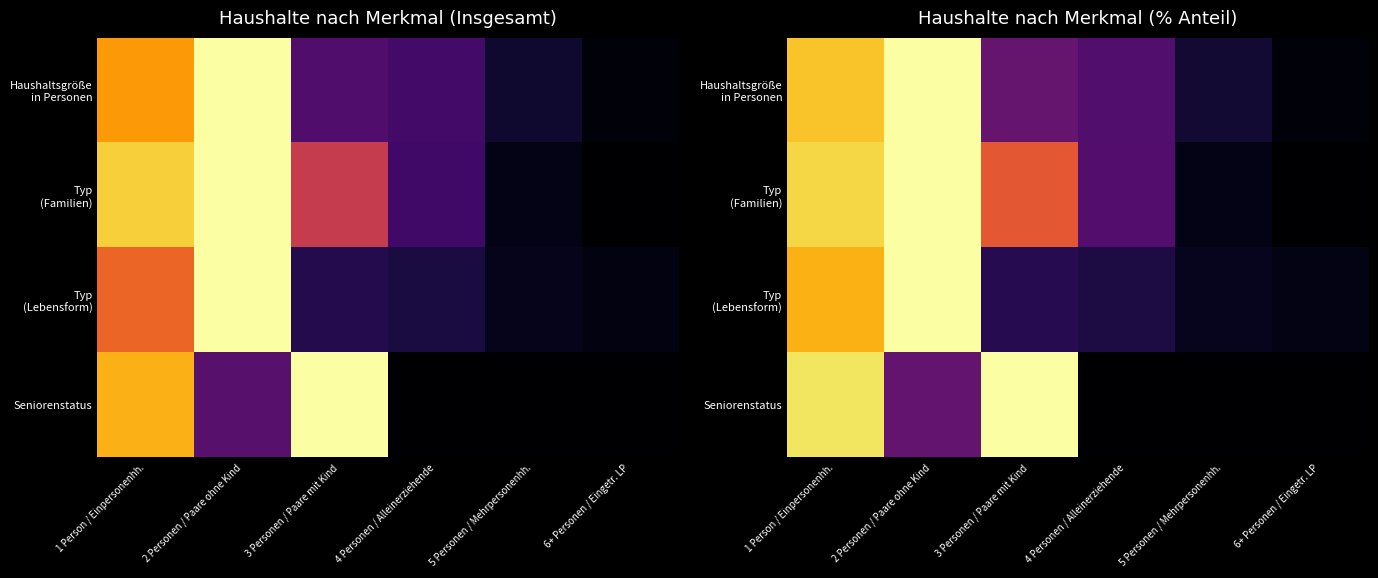

At how many categories does at least one series exceed 0?

6